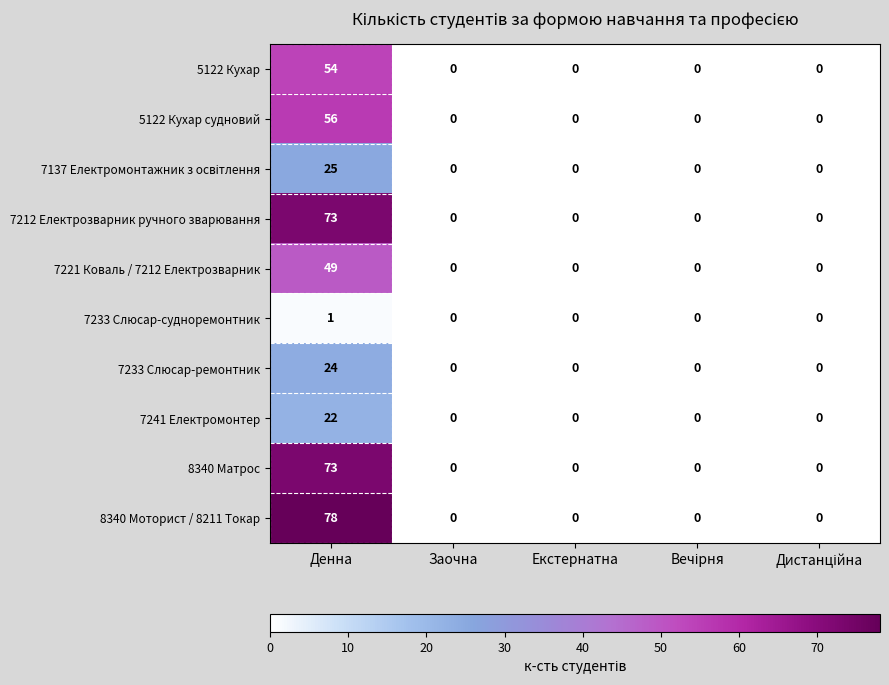

How many series are shown in this chart?

10